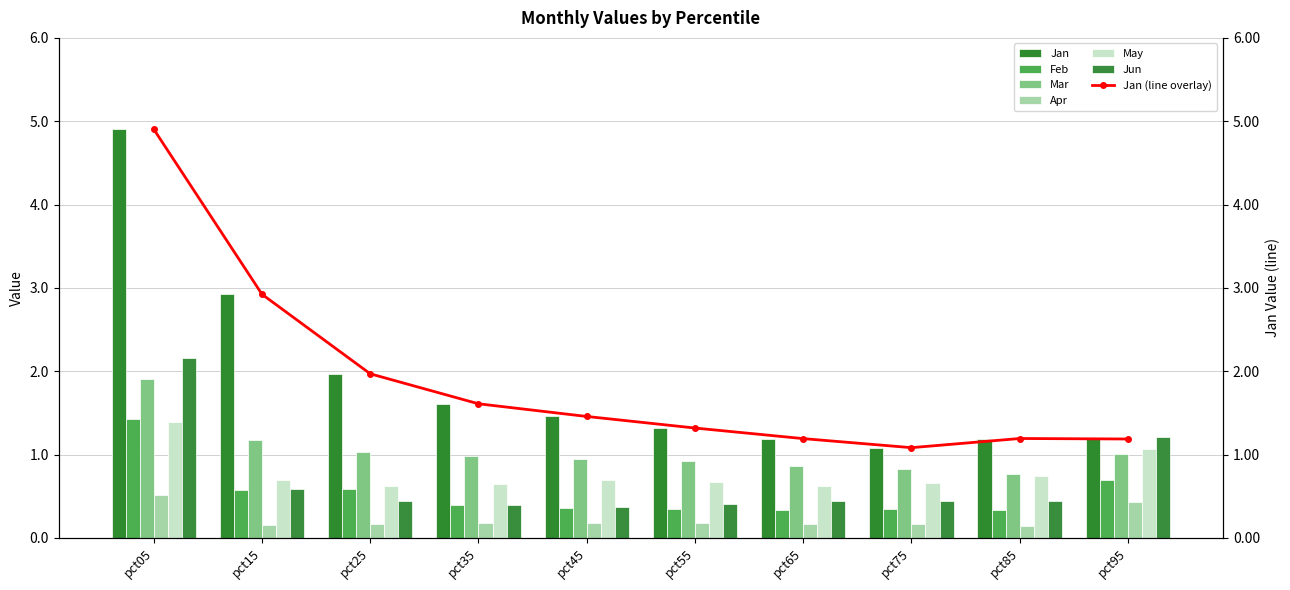

Which series has the largest total across all categories?

Jan